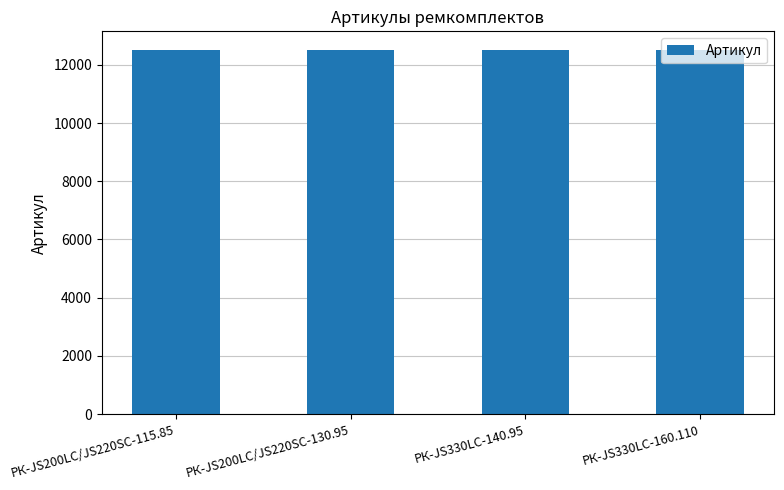

What is the value of the 3rd bar from the left?

12524